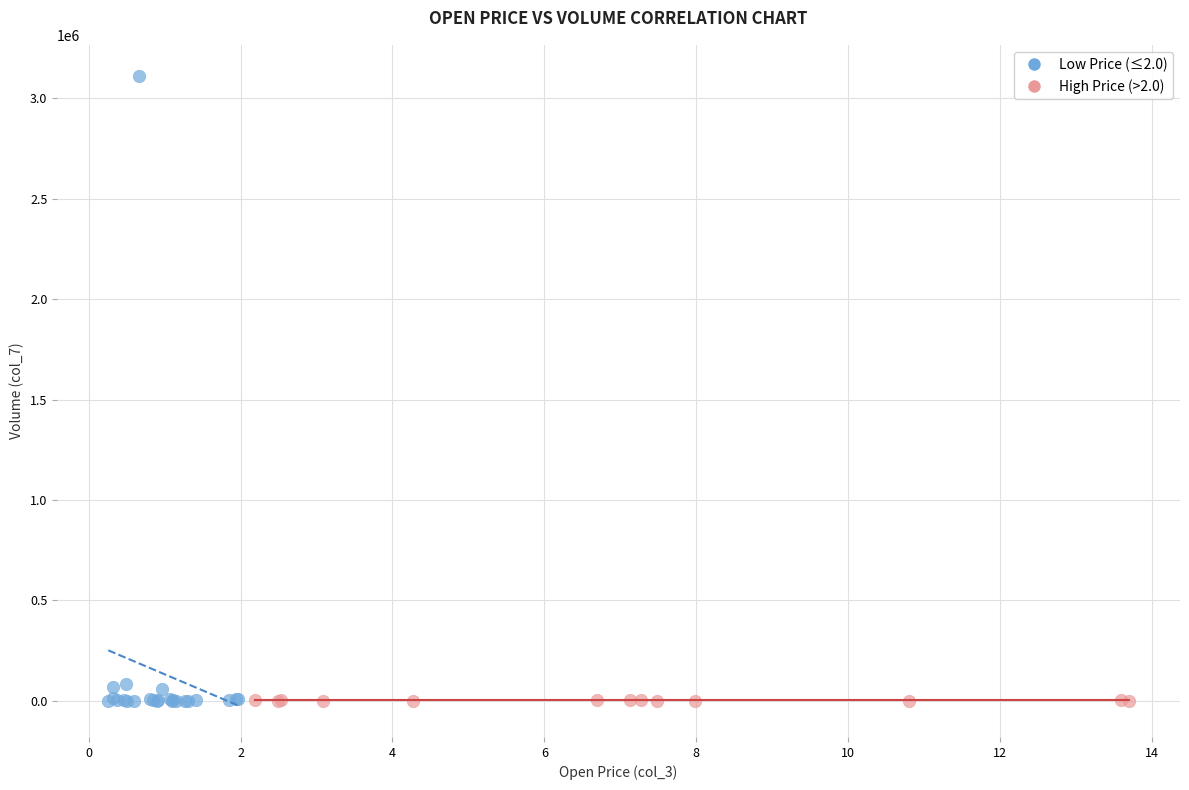

Which series reaches the maximum Y coordinate?

Low Price (≤2.0)